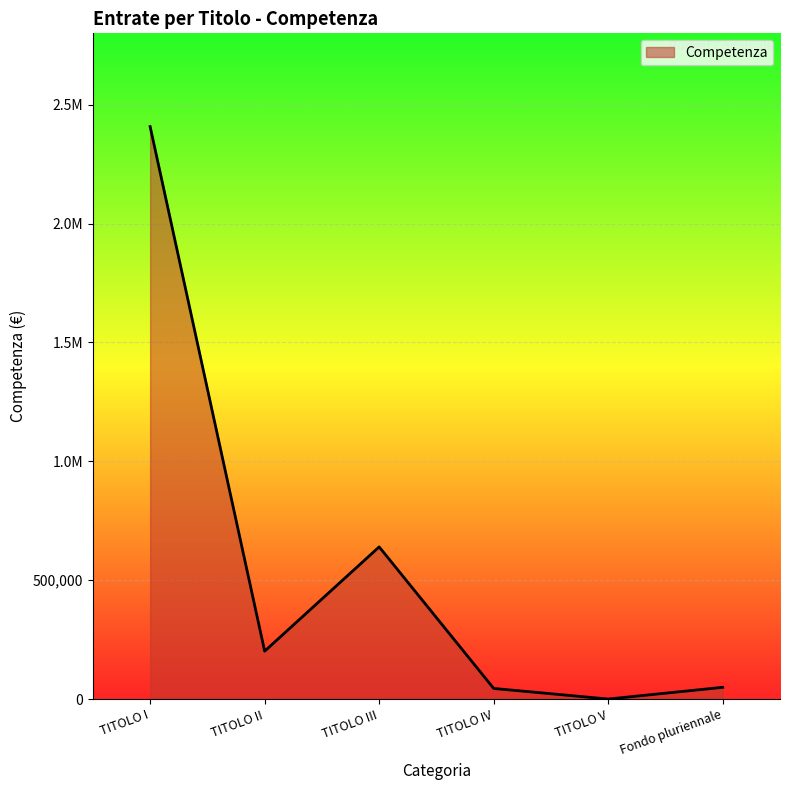

How many interior local valleys (lower than both neighbors) does the data have?

2